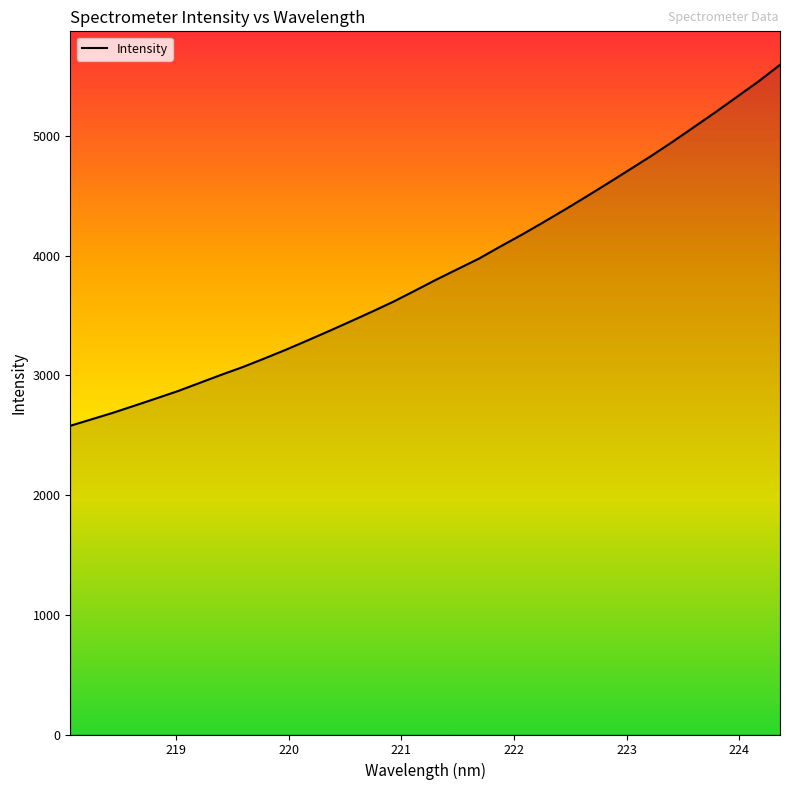

What is the smallest value displayed?

2578.7